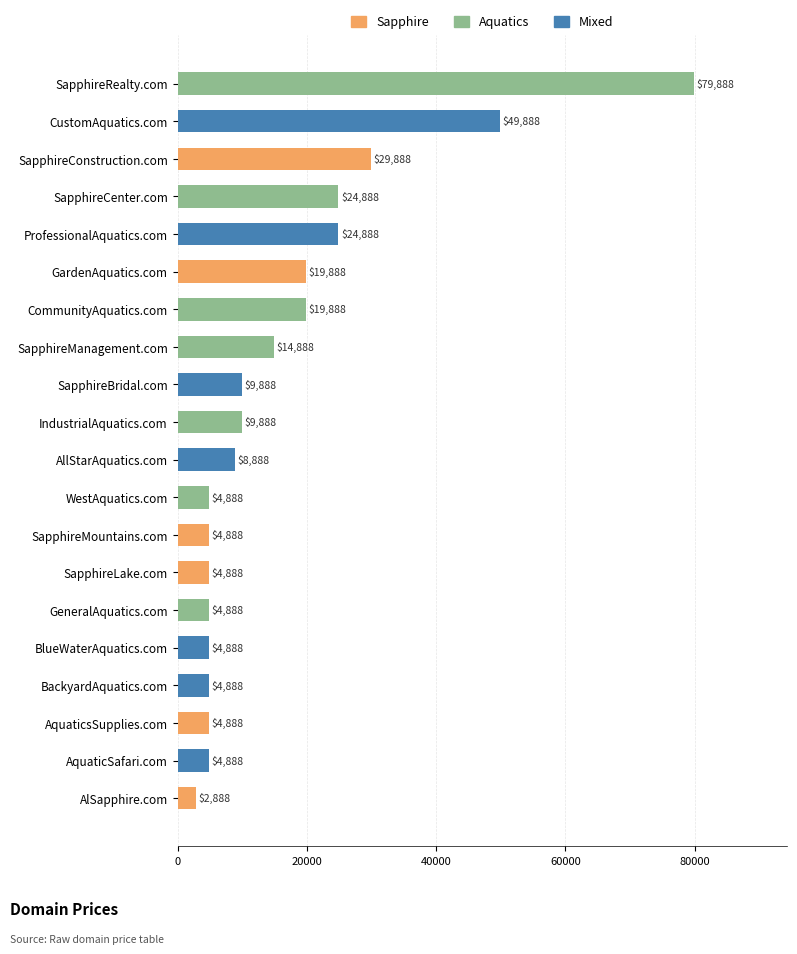

True or false: the data shows 28185 at CommunityAquatics.com.

False